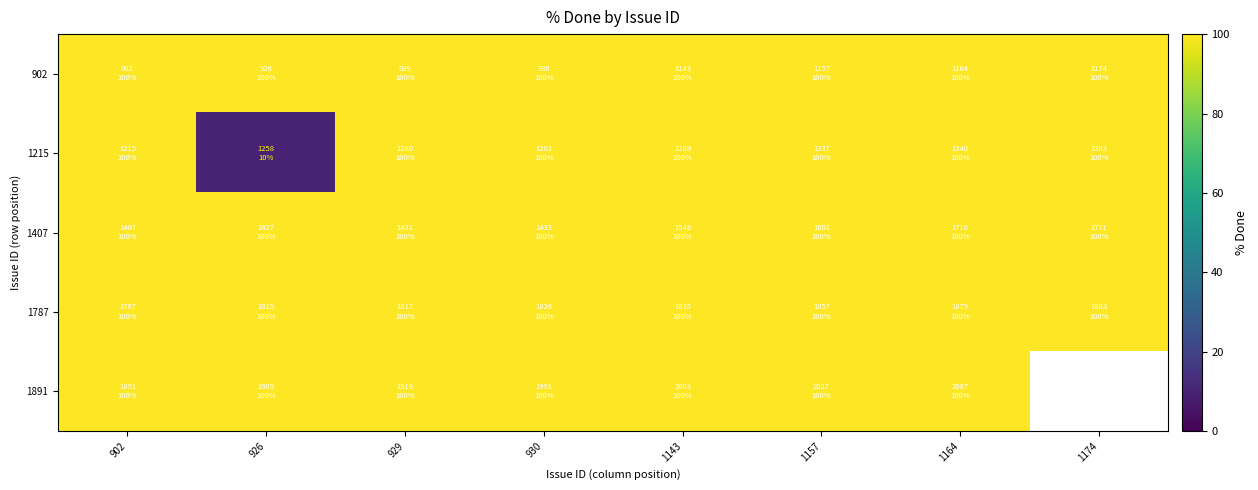

At how many categories does at least one series exceed 95?

8